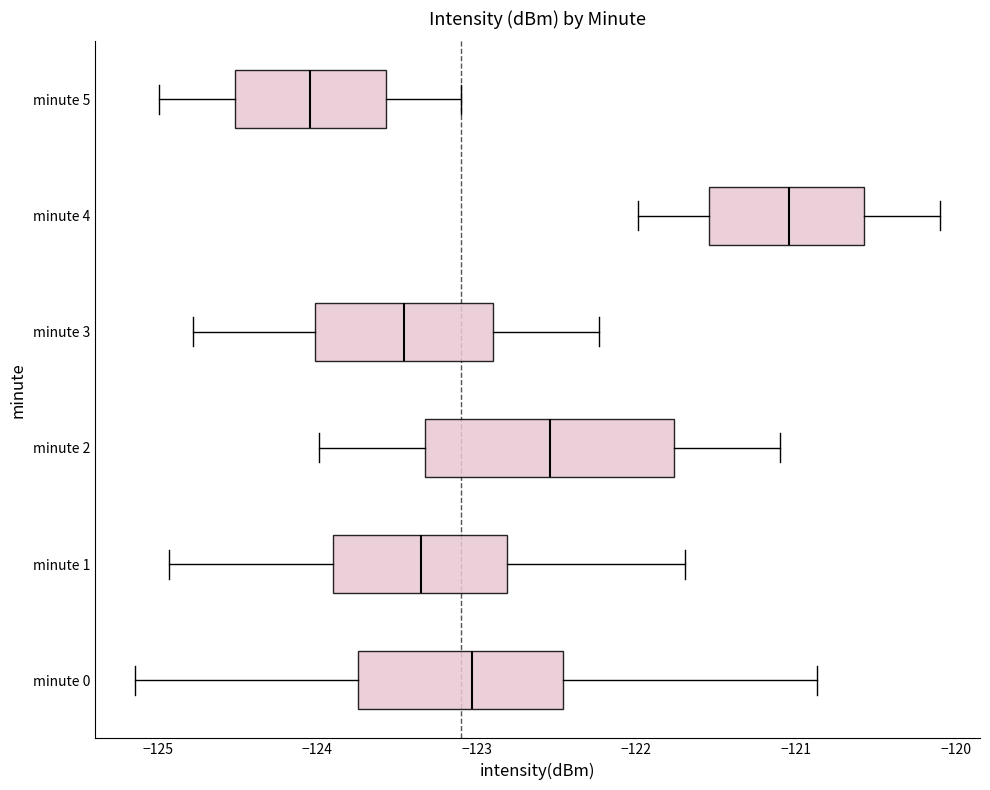

Reading bottom to top, read every box against the x-axis: the position of its median line, the range the box covers, and the ends of its whiskers. The values are not printed on the chart, so give them approximately, as read against the axis.

minute 0: median -123.0, box -123.7 to -122.5, whiskers -125.1 to -120.9
minute 1: median -123.3, box -123.9 to -122.8, whiskers -124.9 to -121.7
minute 2: median -122.5, box -123.3 to -121.8, whiskers -124.0 to -121.1
minute 3: median -123.5, box -124.0 to -122.9, whiskers -124.8 to -122.2
minute 4: median -121.0, box -121.5 to -120.6, whiskers -122.0 to -120.1
minute 5: median -124.0, box -124.5 to -123.6, whiskers -125.0 to -123.1